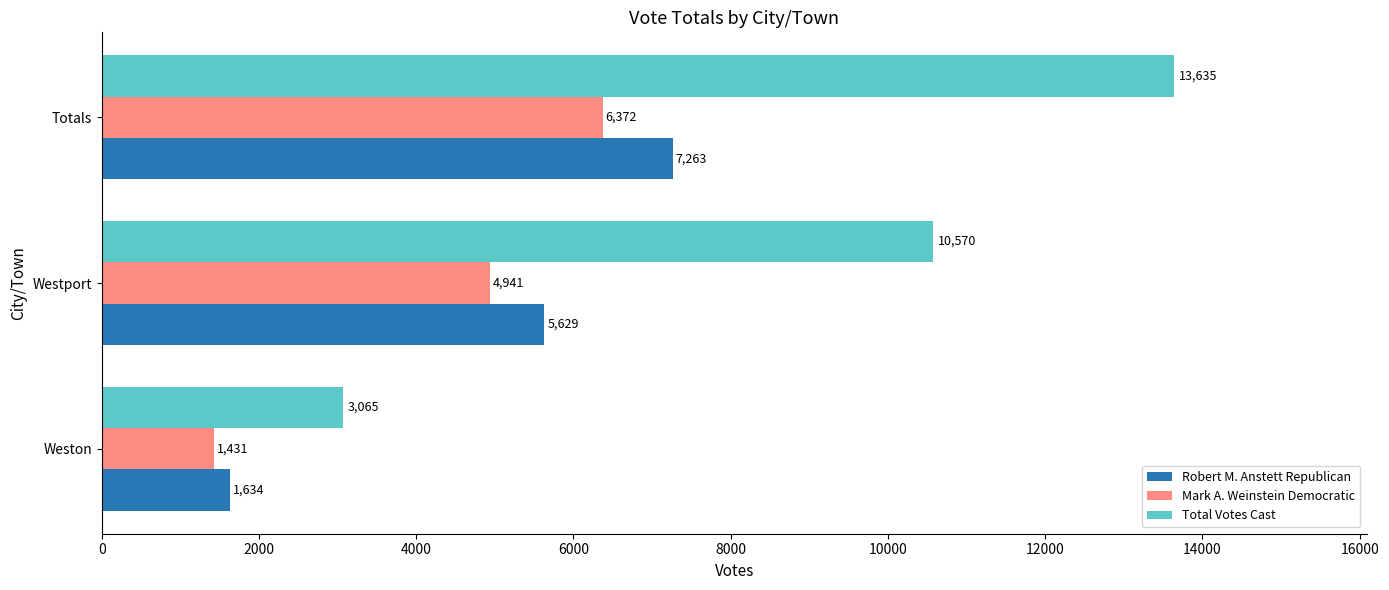

Rank the categories by Robert M. Anstett Republican value from highest to lowest.

Totals, Westport, Weston